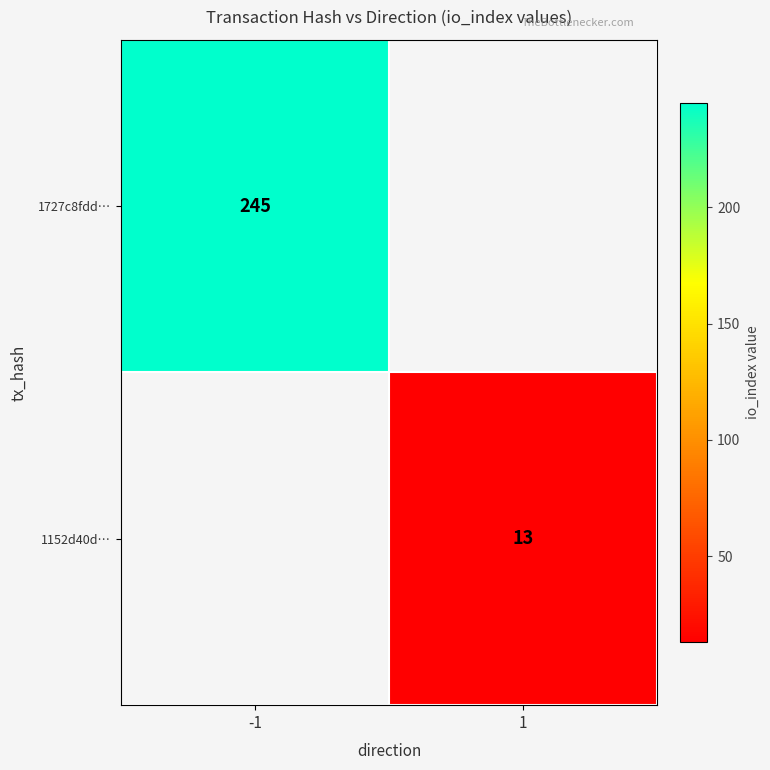

The 1727c8fdd… series shows 245 at -1. True or false?

True